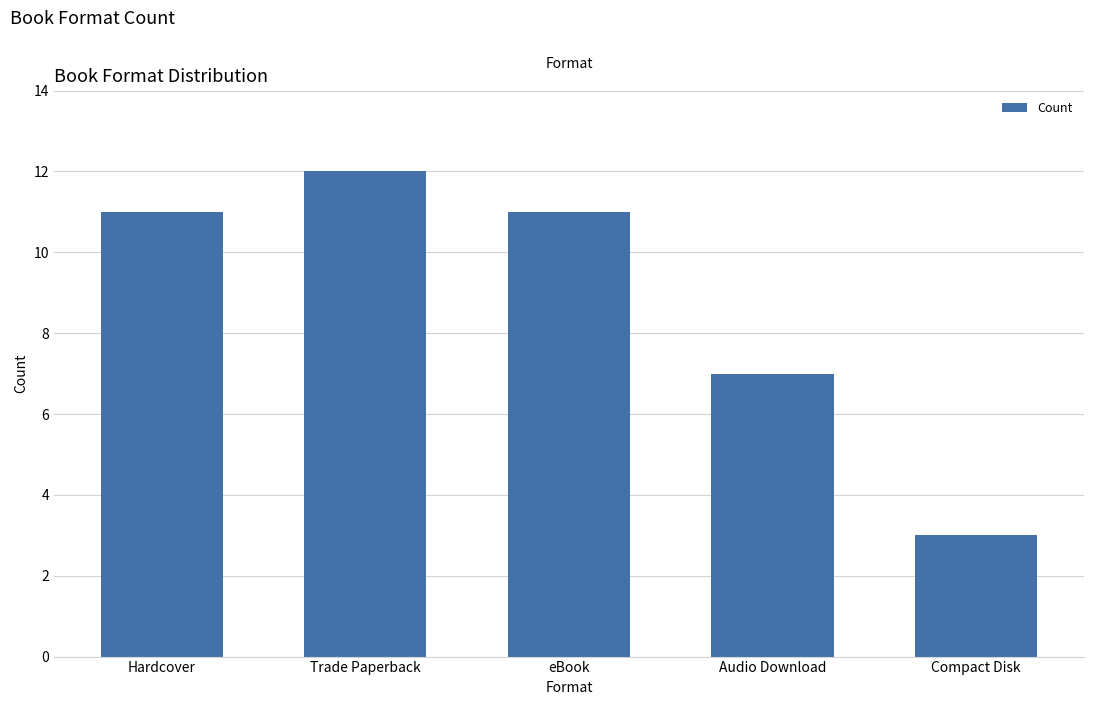

Which has a higher value, Trade Paperback or eBook?

Trade Paperback